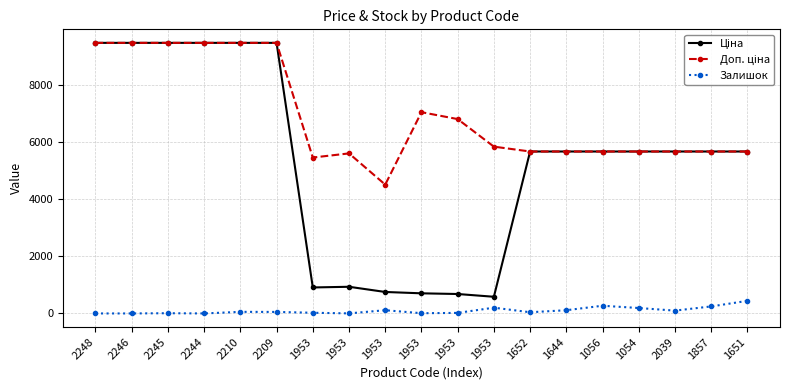

How many lines are shown in the chart?

3